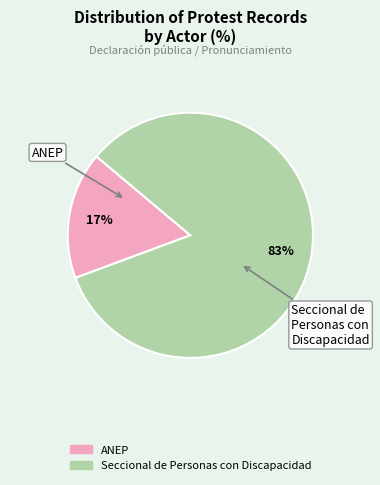

Rank the categories by value from highest to lowest.

Seccional de Personas con Discapacidad, ANEP